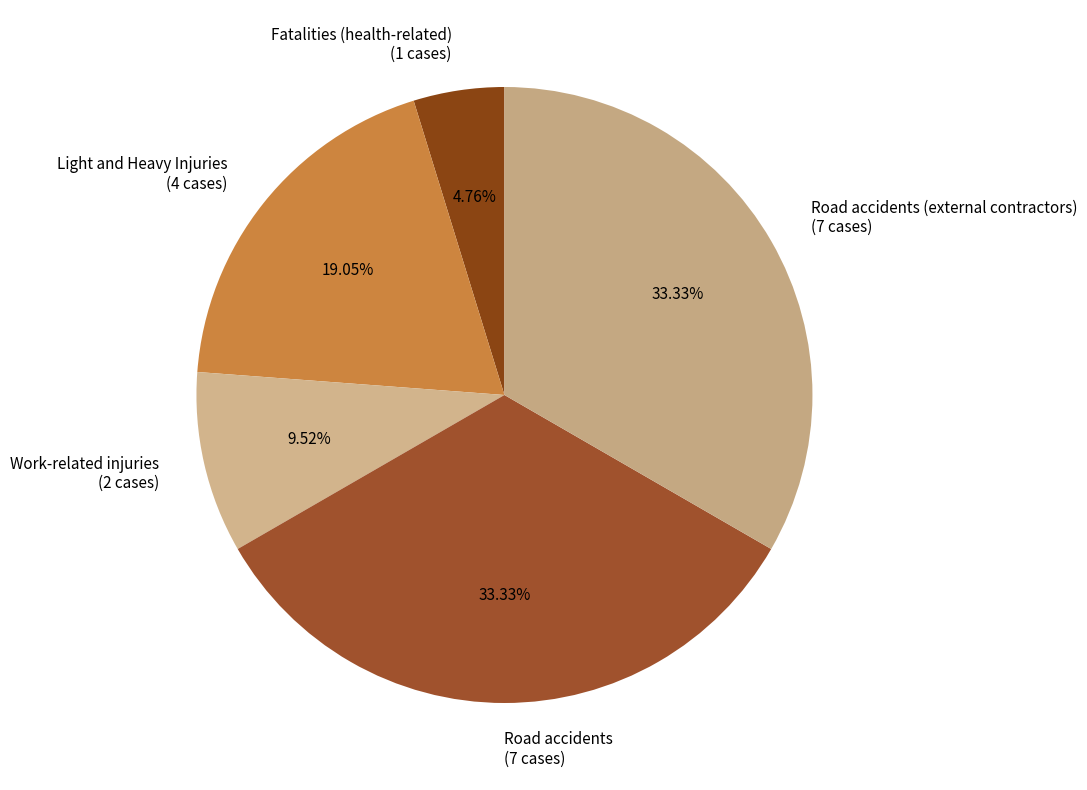

Which category has the smallest portion of the pie?

Fatalities (health-related) (1 cases)